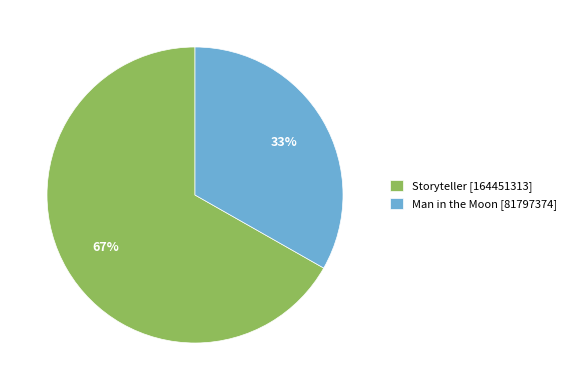

Does Storyteller [164451313] represent more than half of the total?

Yes